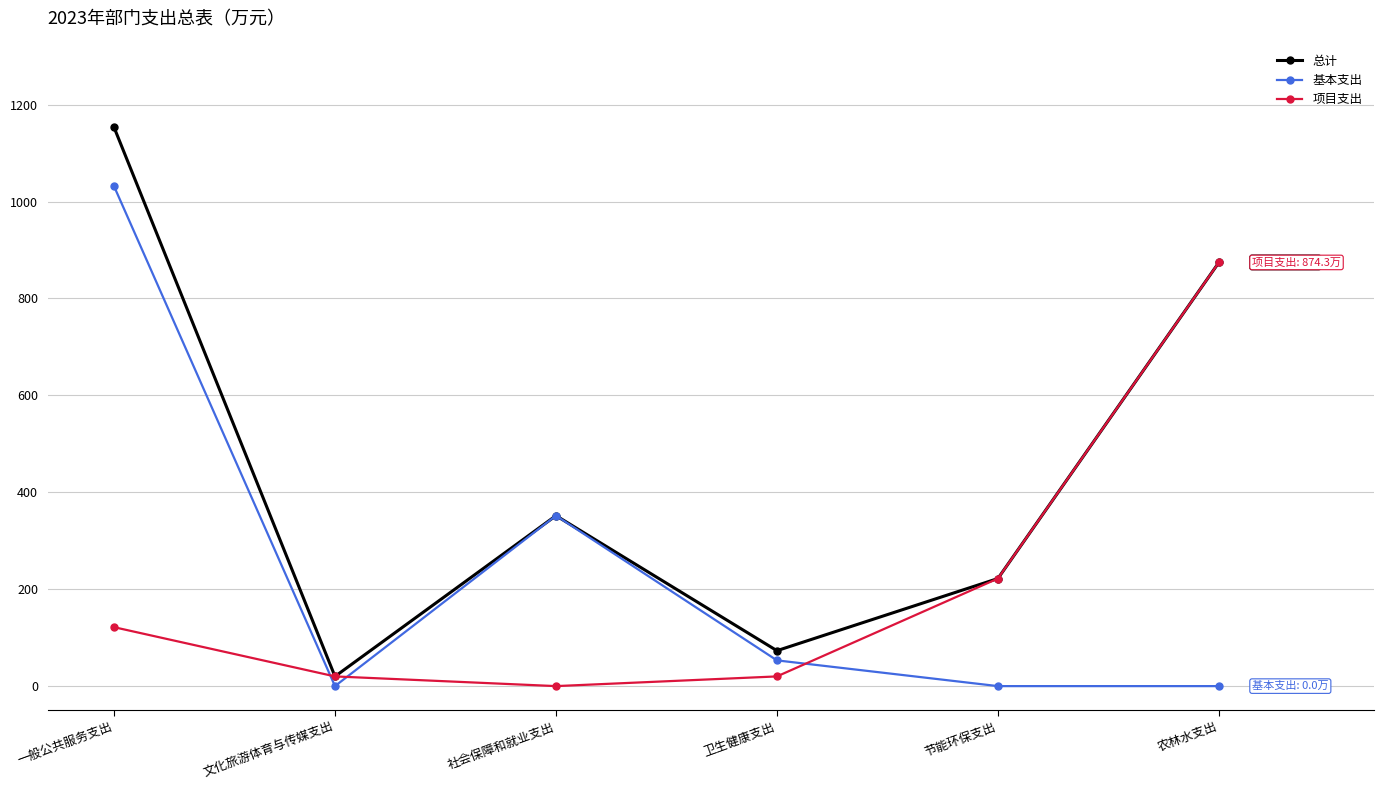

What are all the series names shown in the legend?

总计, 基本支出, 项目支出